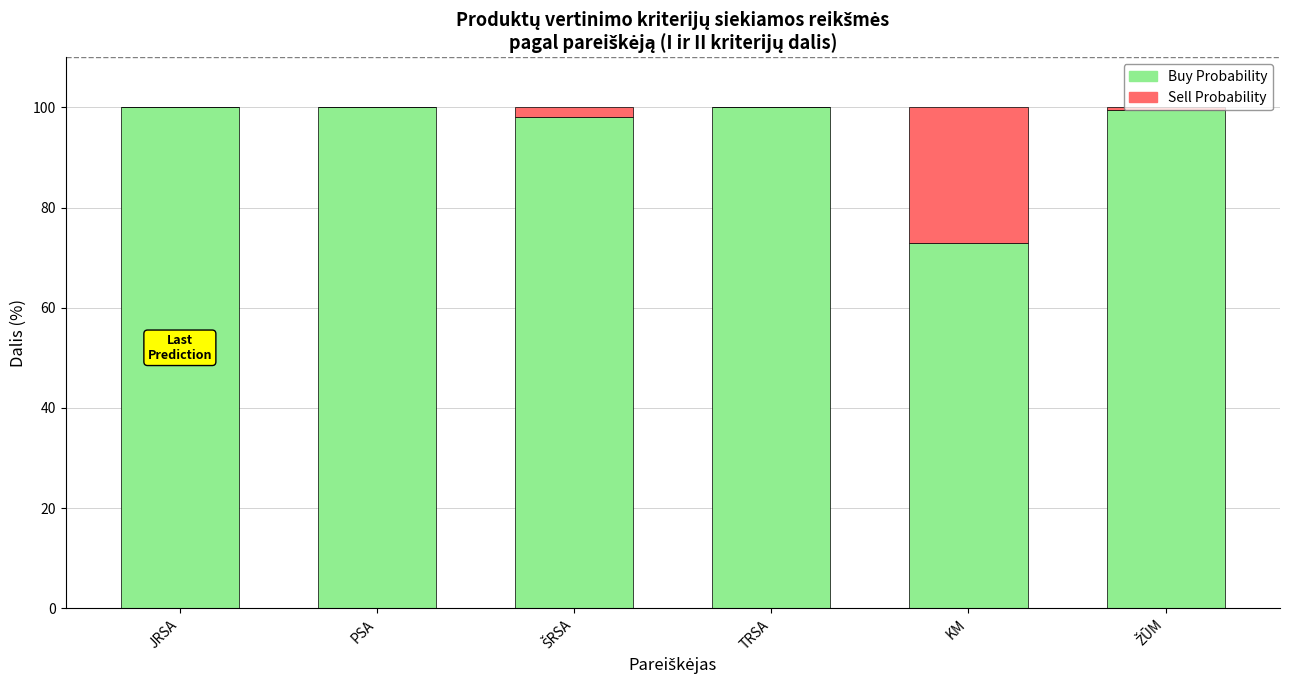

What is the total value across all series at JRSA?

100.0